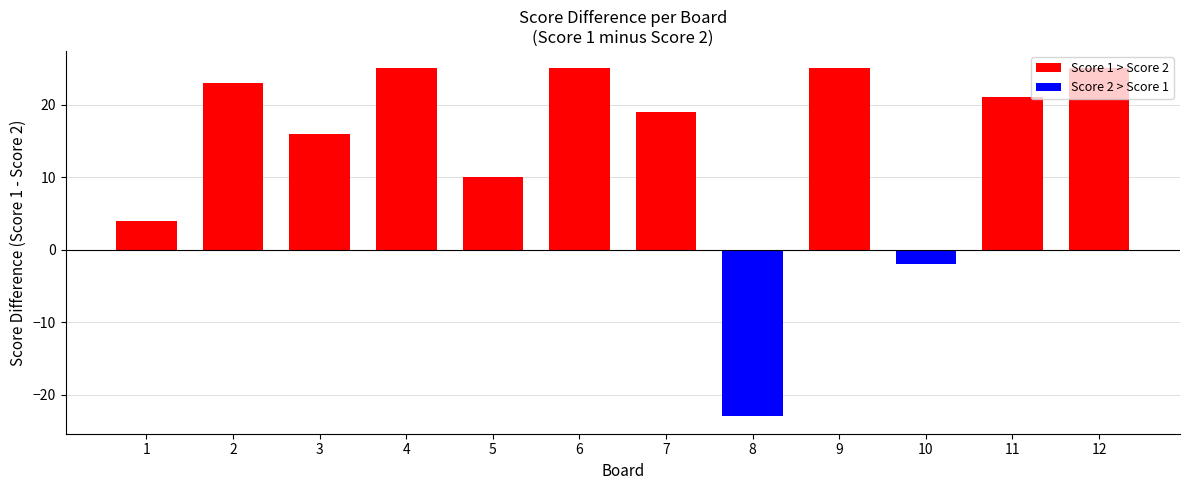

Rank the series at 5 from lowest to highest value.

Score 2, Score 1